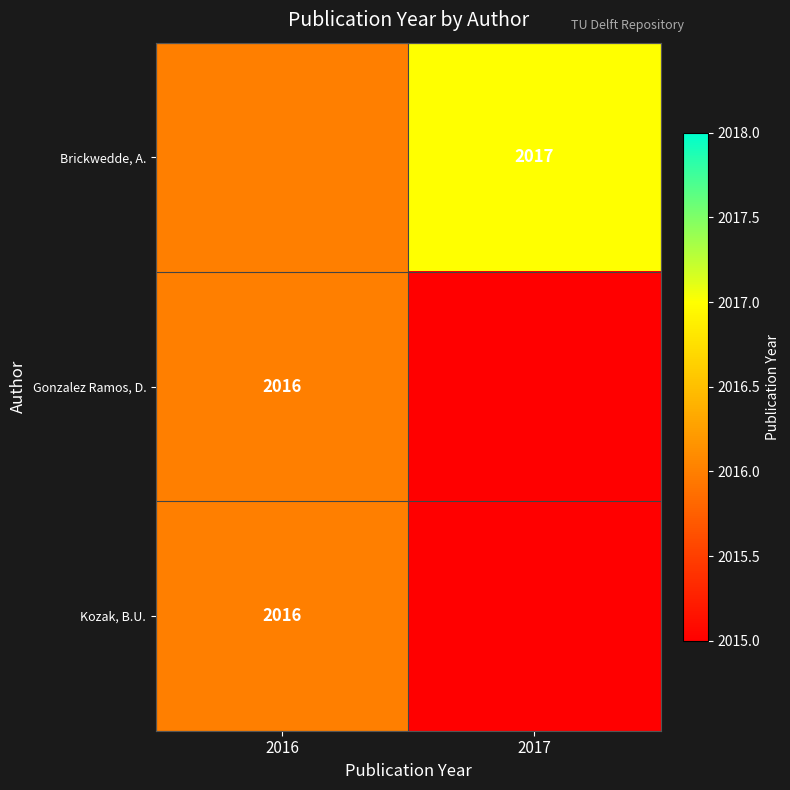

At which category is the sum across all series the highest?

2016